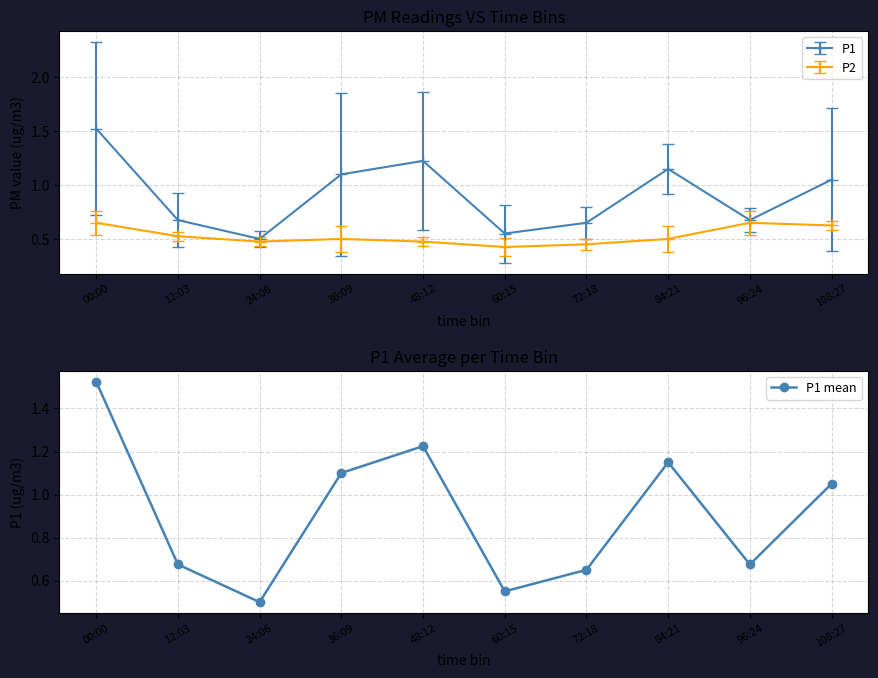

Where is the first local maximum?

48:12